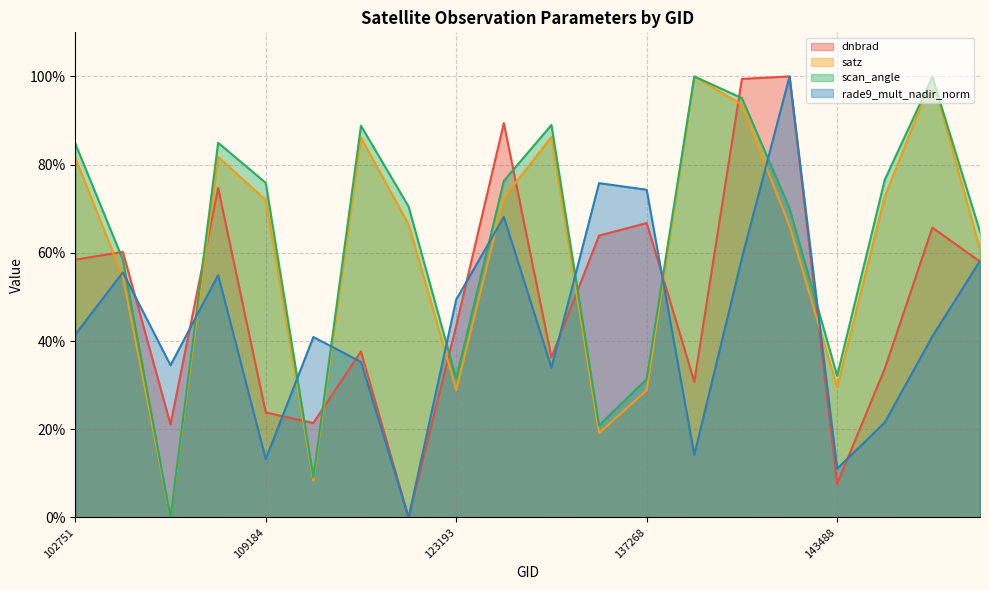

What is the approximate value of dnbrad at 134076?

63.9